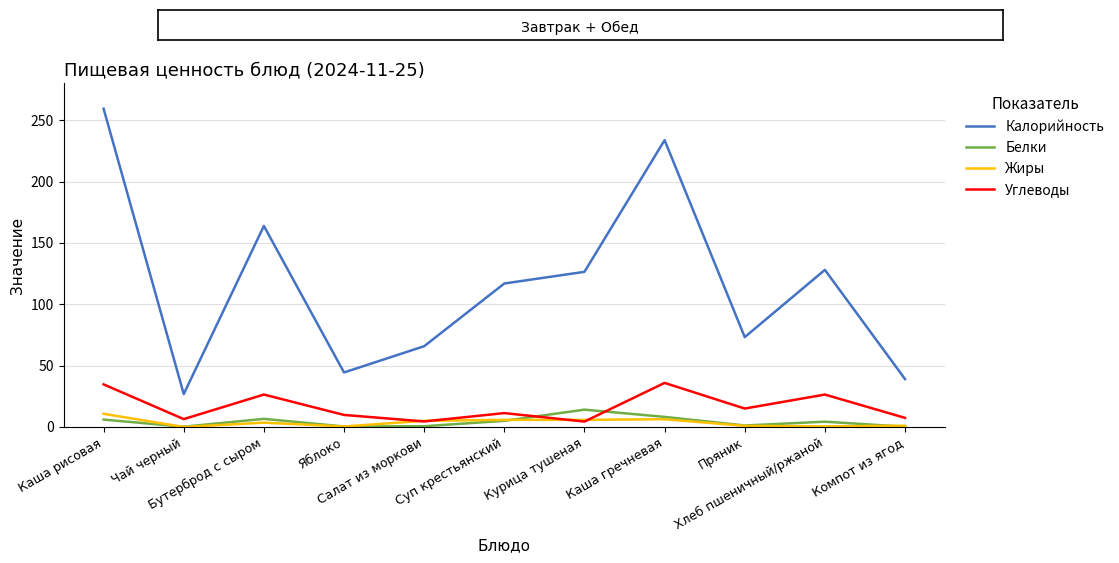

True or false: Углеводы and Калорийность intersect in this chart.

False